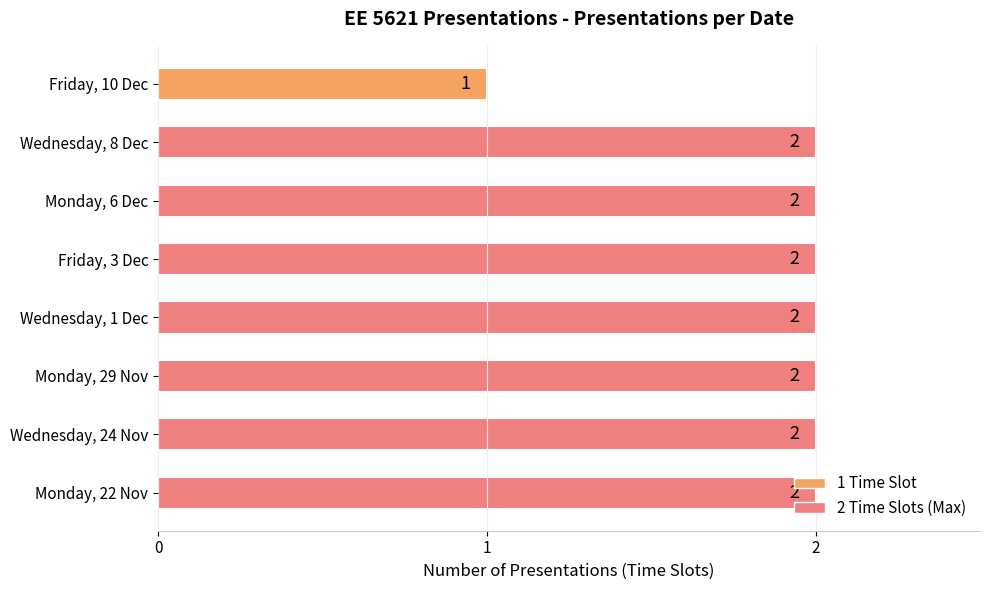

At which label is the value closest to 1?

Friday, 10 Dec